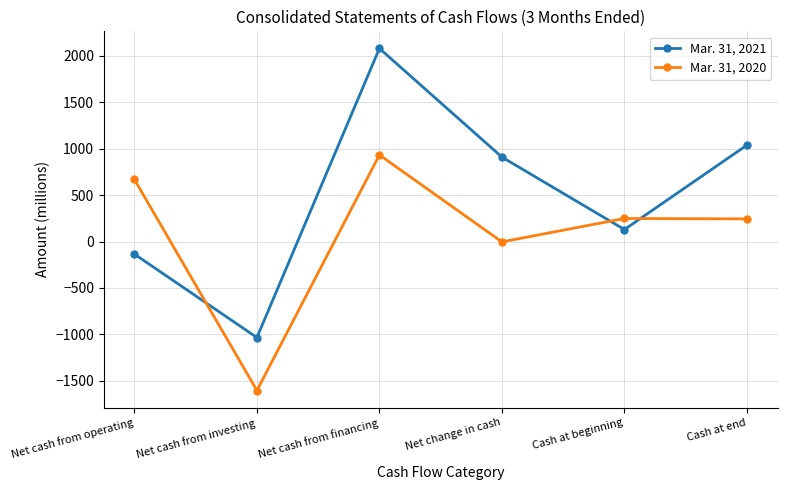

What is the label of the 1st point from the left?

Net cash from operating